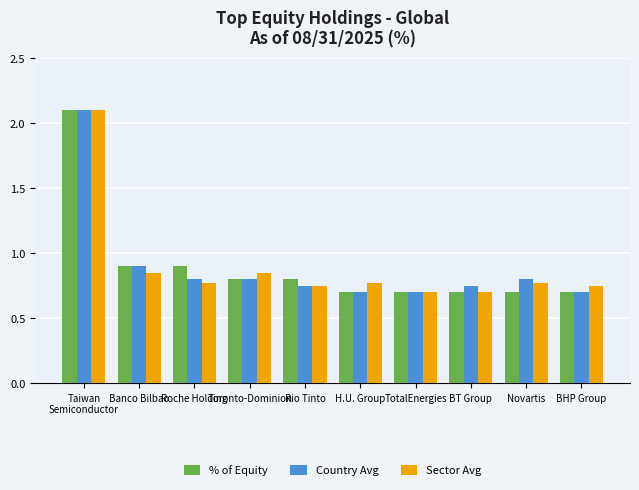

Which label corresponds to the largest value in the chart?

Taiwan
Semiconductor